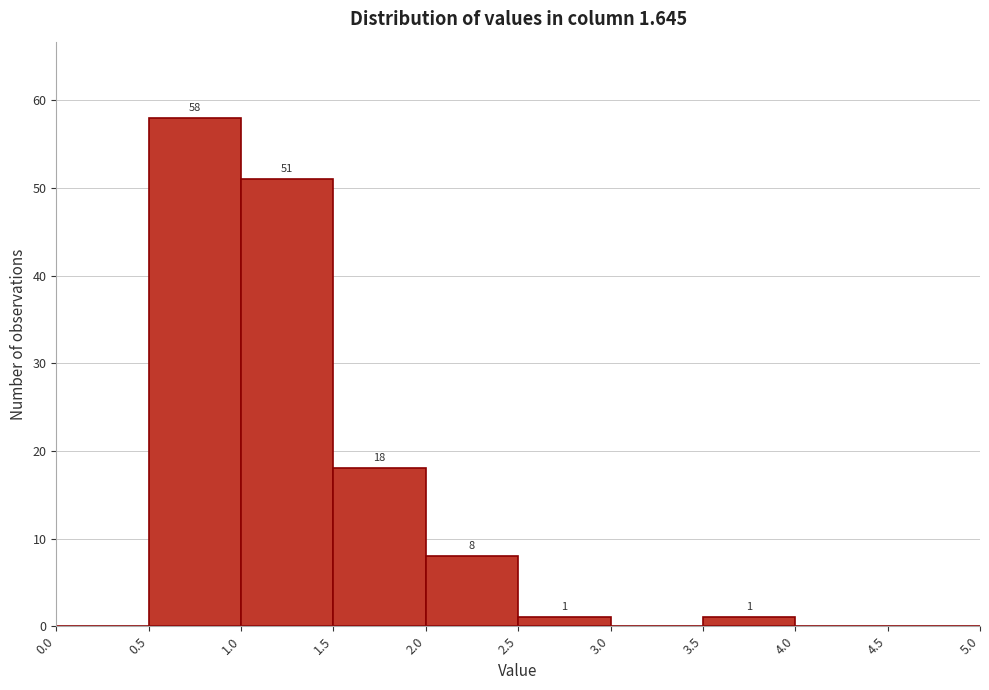

Which range on the x-axis has the tallest bar?

0.5 to 1.0